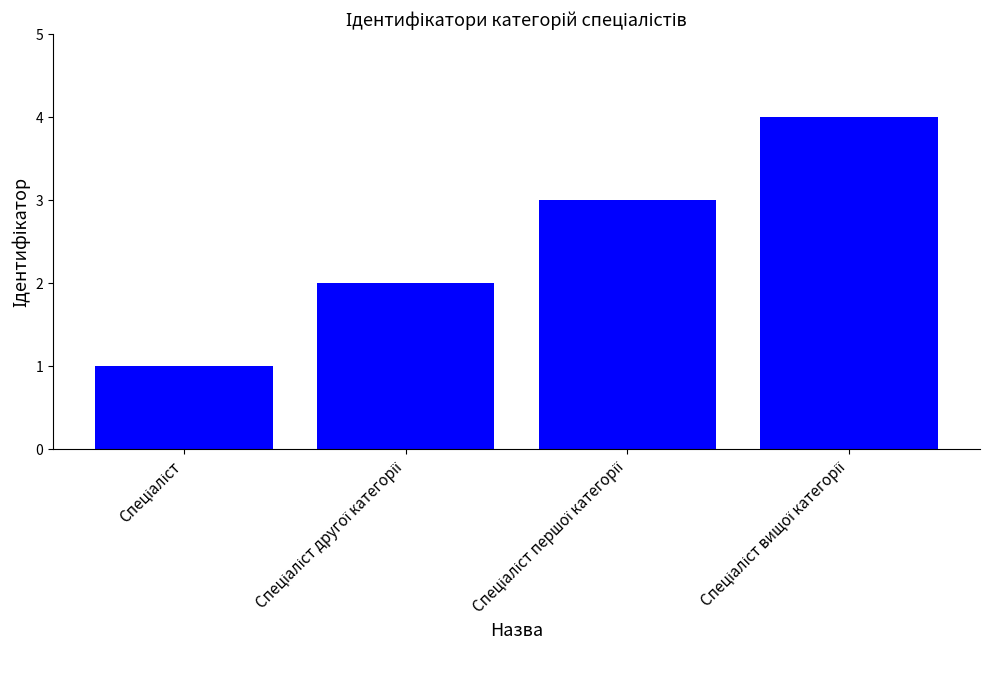

What is the difference between the second highest and minimum values?

2